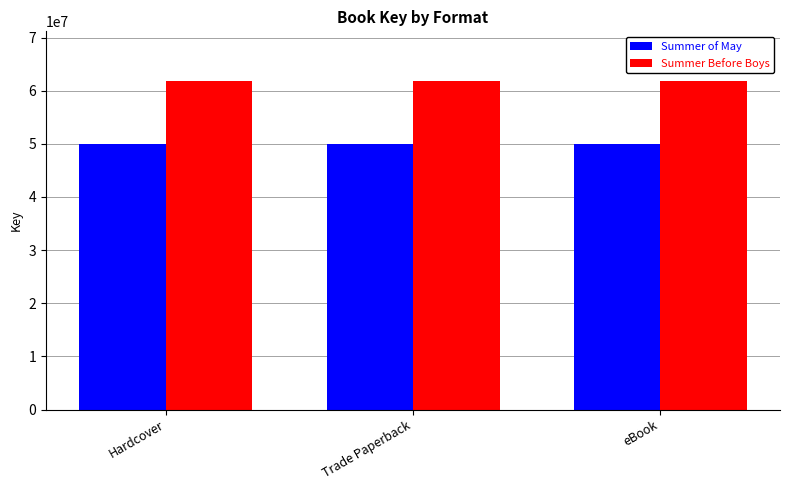

List the series in order of their peak value, lowest first.

Summer of May, Summer Before Boys